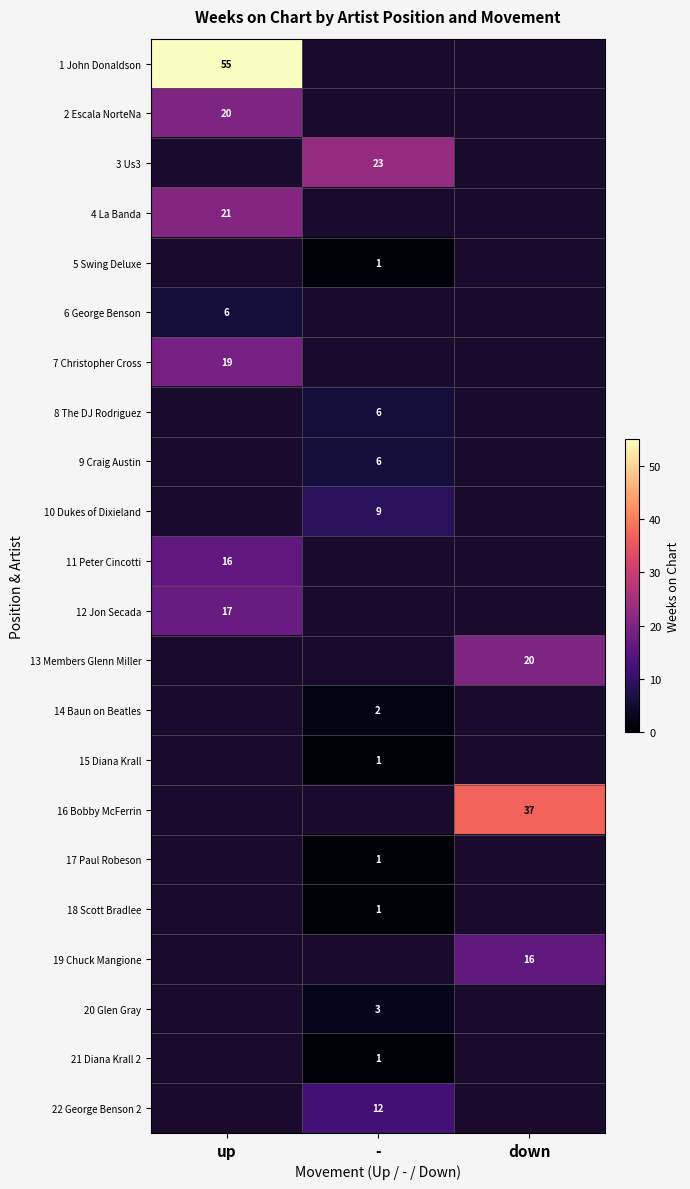

The value of 11 Peter Cincotti at up is 22. True or false?

False